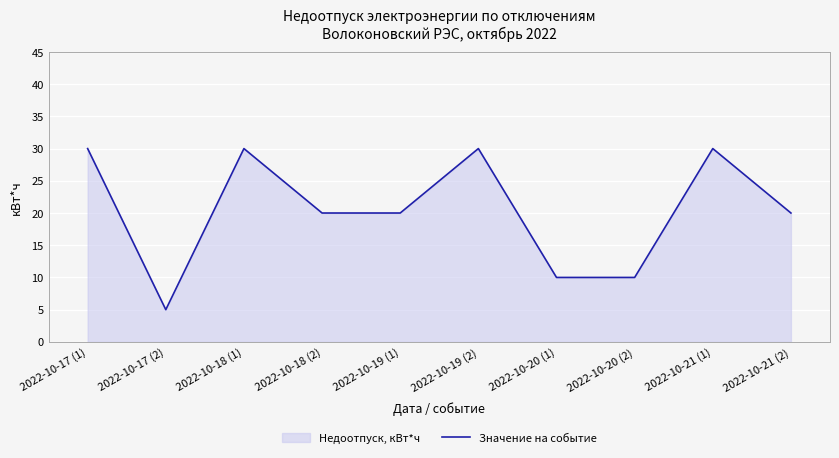

List the labels in order of value, largest first.

2022-10-17 (1), 2022-10-18 (1), 2022-10-19 (2), 2022-10-21 (1), 2022-10-18 (2), 2022-10-19 (1), 2022-10-21 (2), 2022-10-20 (1), 2022-10-20 (2), 2022-10-17 (2)